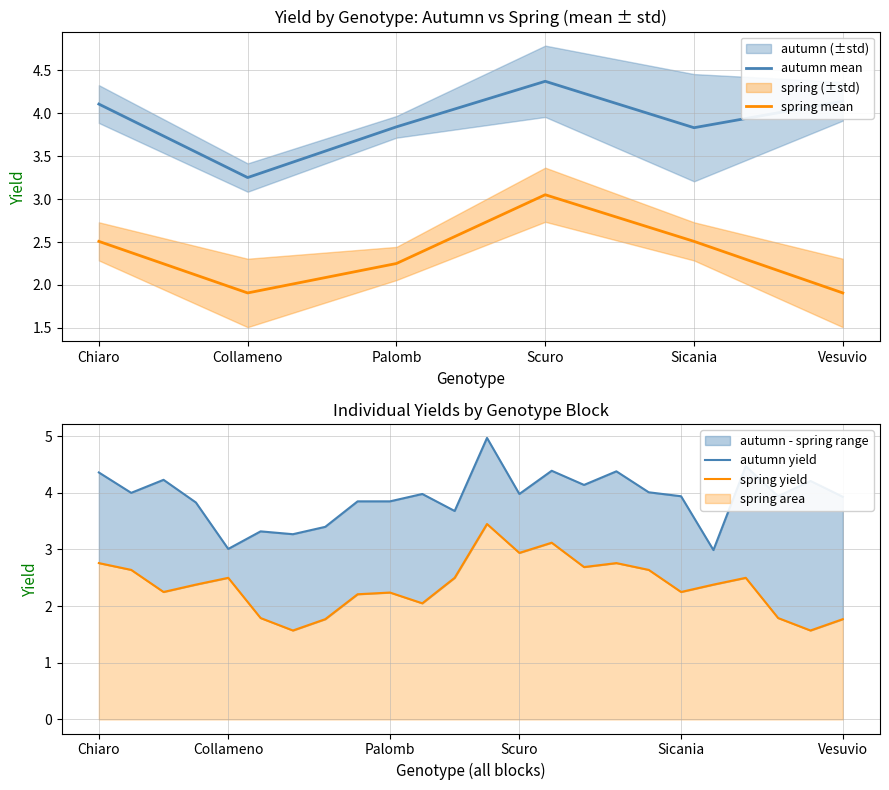

What position from the left is 7?

8